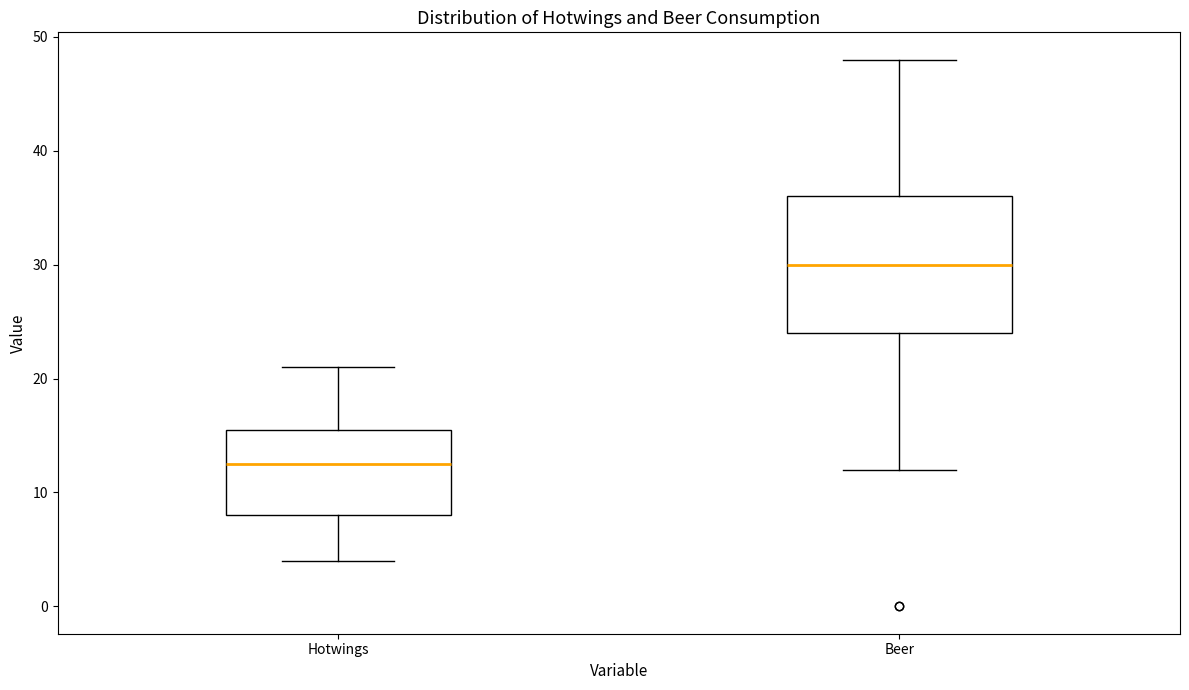

Reading left to right, read every box against the y-axis: the position of its median line, the range the box covers, and the ends of its whiskers. The values are not printed on the chart, so give them approximately, as read against the axis.

Hotwings: median 13, box 8 to 16, whiskers 4 to 21
Beer: median 30, box 24 to 36, whiskers 12 to 48